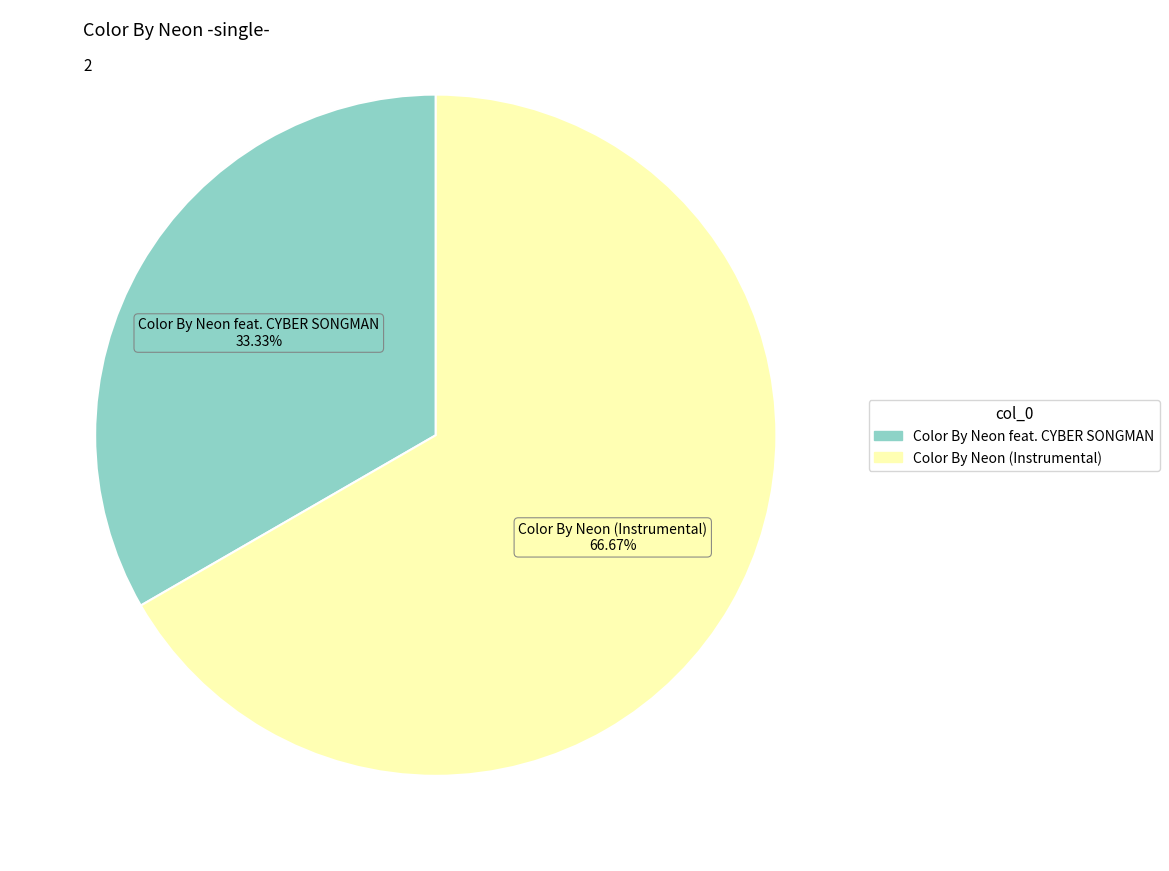

How much of the chart is everything except Color By Neon (Instrumental)?

33.3%